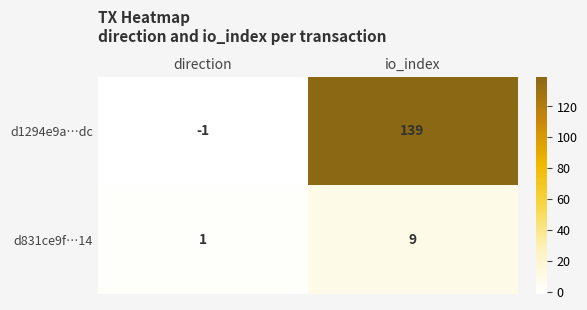

List the series in order of their peak value, highest first.

d1294e9a…dc, d831ce9f…14